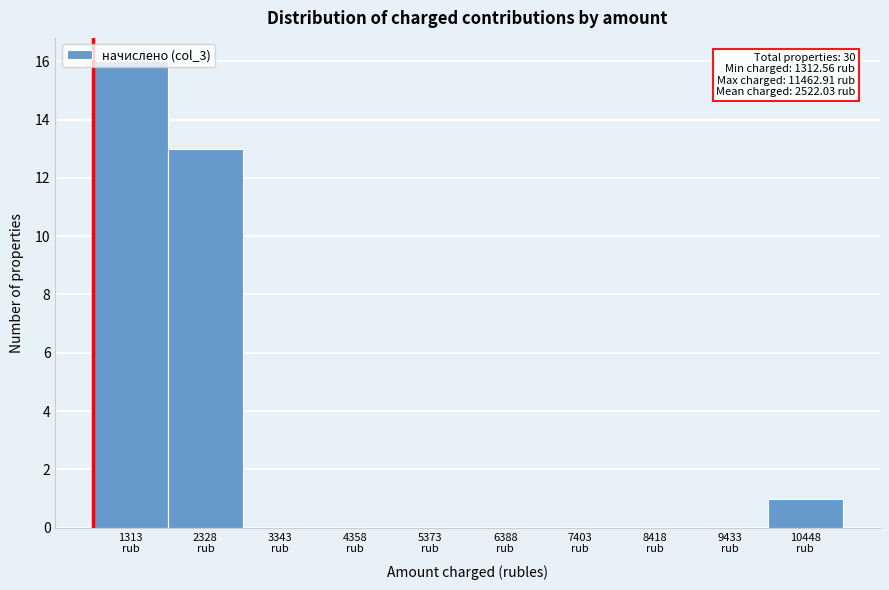

What is the maximum value shown in the chart?

16